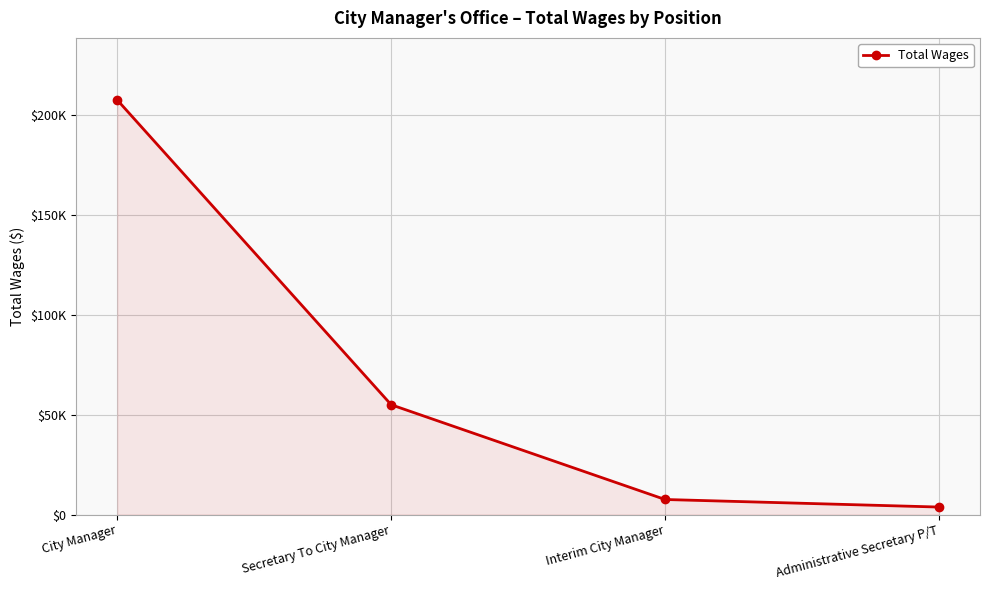

What is the minimum value shown in the chart?

3748